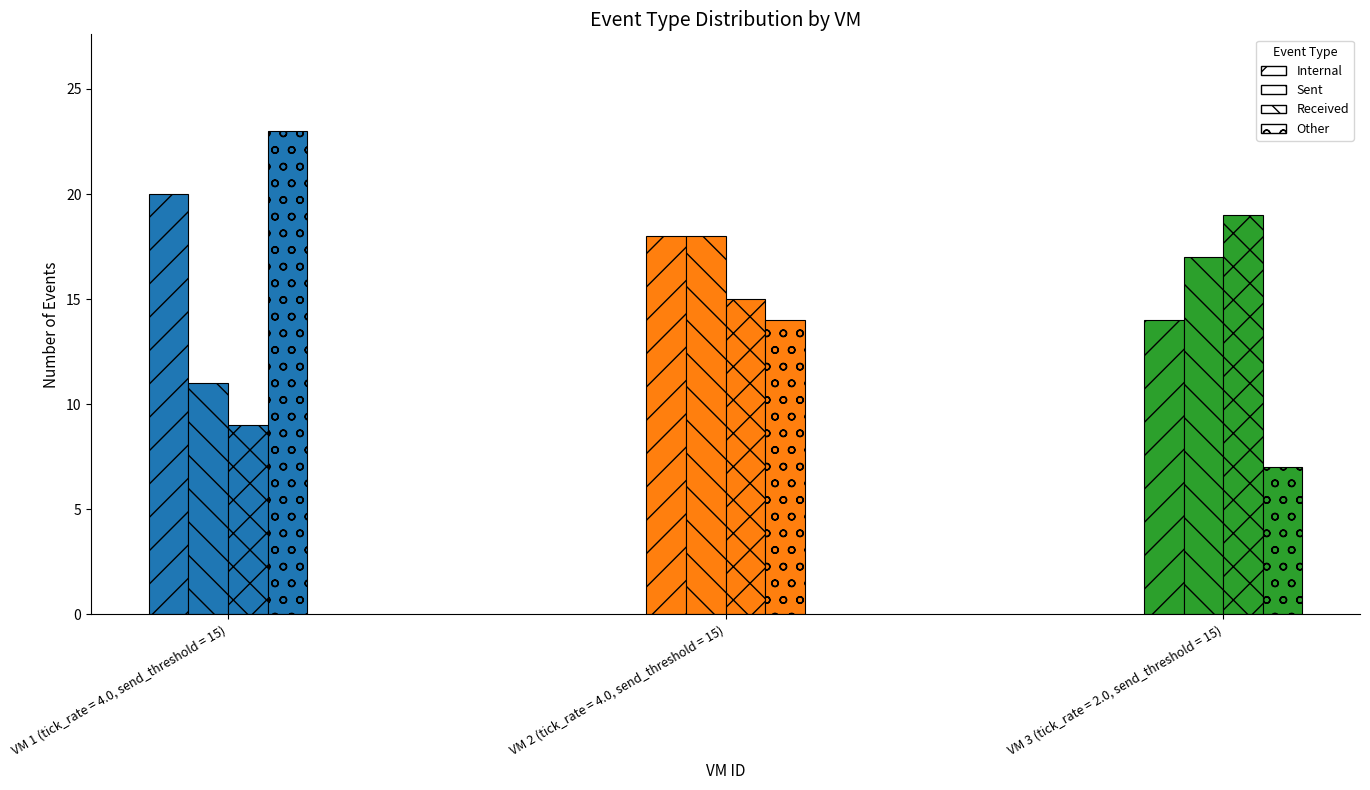

What position from the right is 1?

2